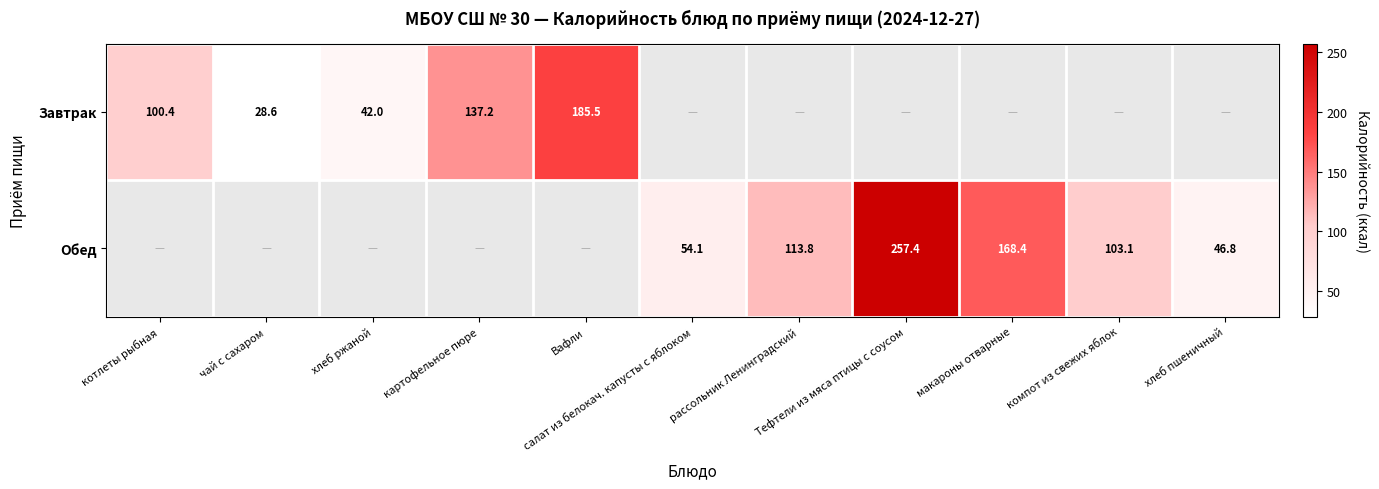

At which category does the chart reach its peak across all series?

Тефтели из мяса птицы с соусом